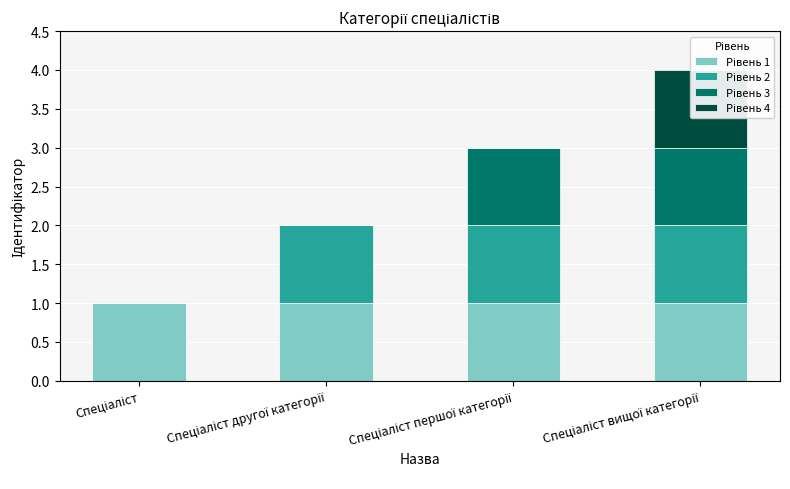

Is the value of Рівень 1 at Спеціаліст першої категорії greater than the value of Рівень 2 at Спеціаліст першої категорії?

No